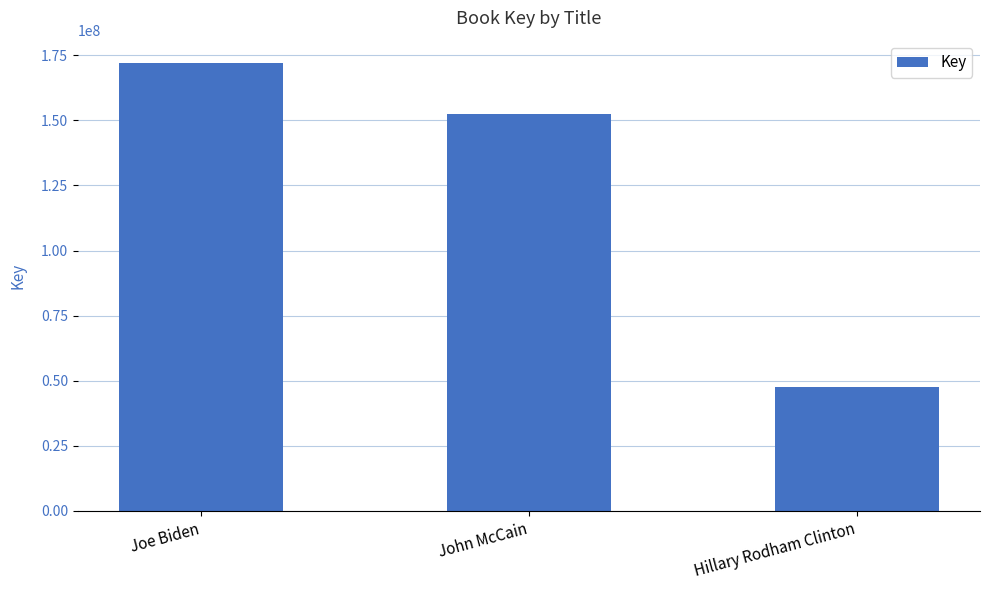

What is the sum of all values?

372007421